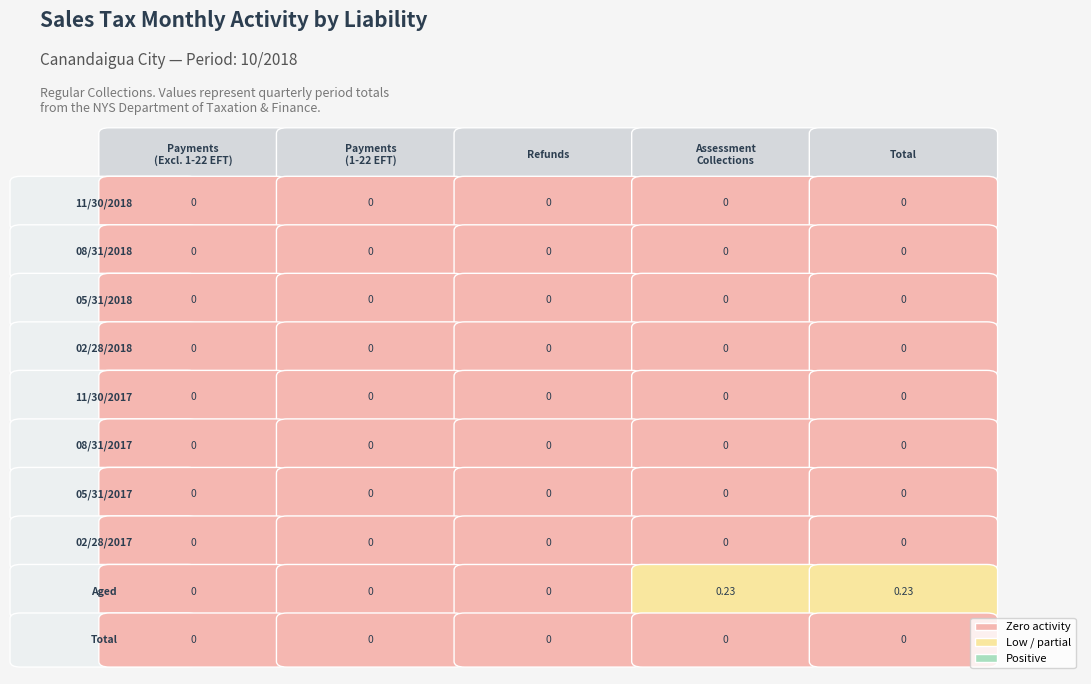

List the series in order of their peak value, lowest first.

Payments (Excluding 1-22 EFT), Payments (1-22 EFT), Refunds, Assessment Collections, Total